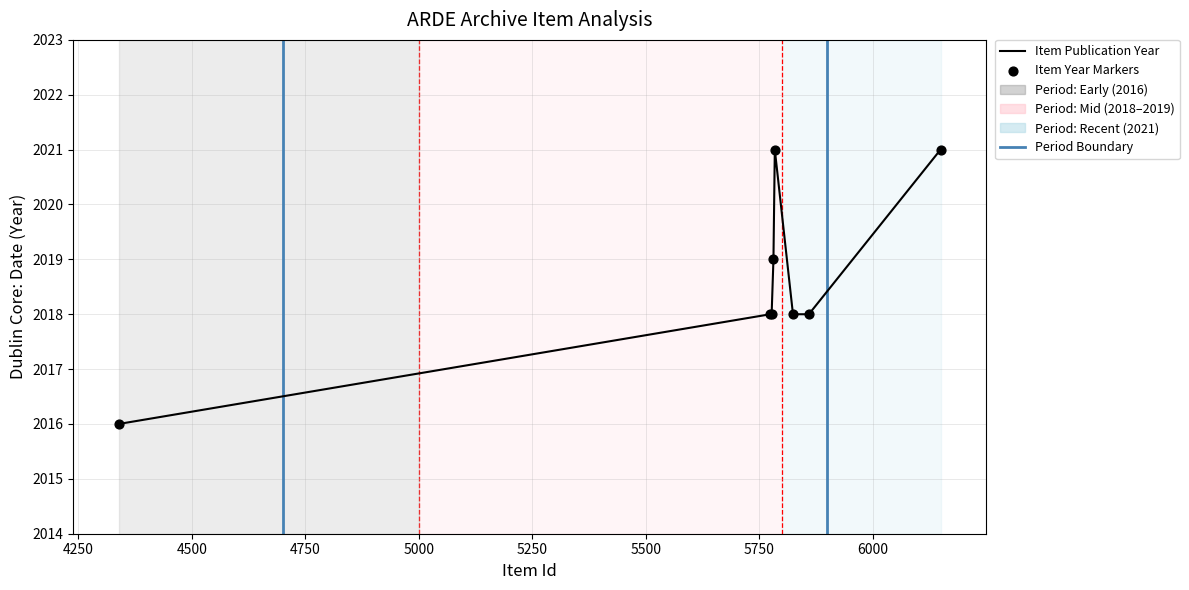

What is the maximum value shown in the chart?

2021